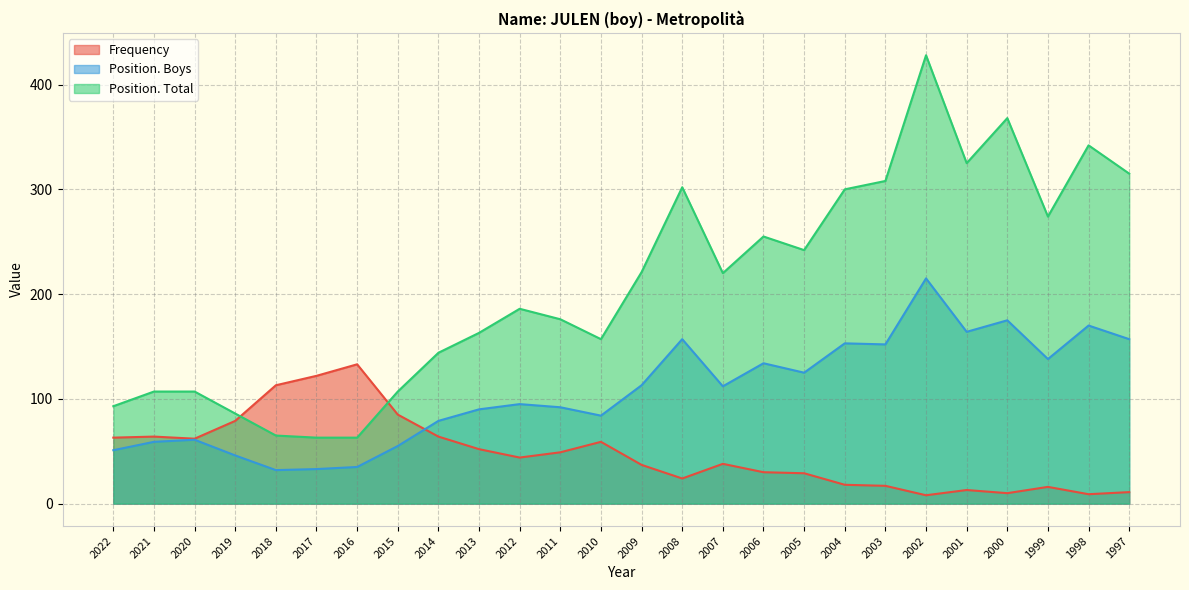

What is the difference between the second highest and minimum values in the Position. Total series?

305